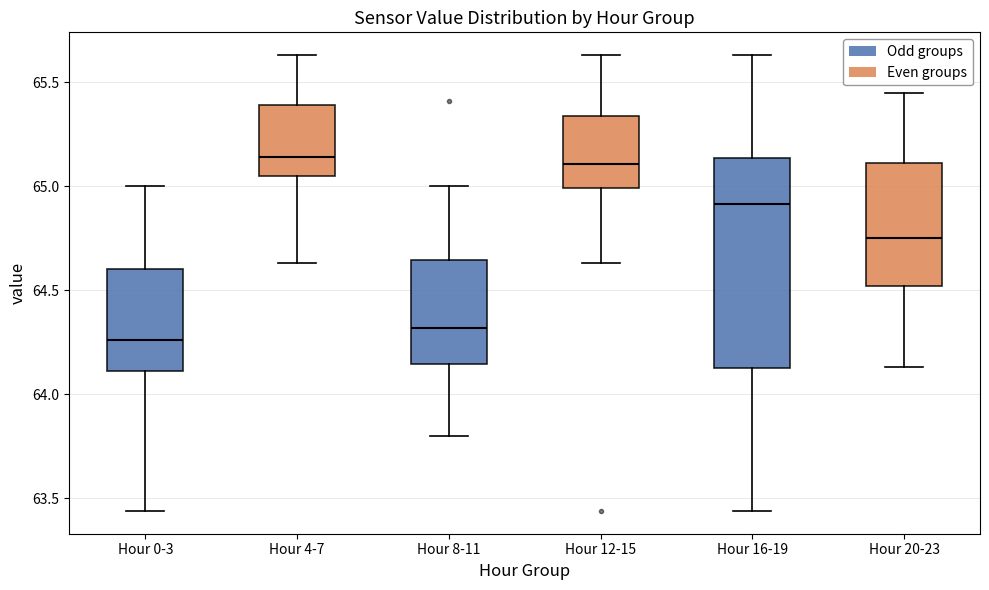

Reading left to right, transcribe this box plot: for each box, give where its median line is, the range the box spans, and where its two whiskers end, as read against the y-axis. The values are not printed on the chart, so give them approximately, as read against the axis.

Hour 0-3: median 64.25, box 64.10 to 64.60, whiskers 63.45 to 65.00
Hour 4-7: median 65.15, box 65.05 to 65.40, whiskers 64.65 to 65.65
Hour 8-11: median 64.30, box 64.15 to 64.65, whiskers 63.80 to 65.00
Hour 12-15: median 65.10, box 65.00 to 65.35, whiskers 64.65 to 65.65
Hour 16-19: median 64.90, box 64.15 to 65.15, whiskers 63.45 to 65.65
Hour 20-23: median 64.75, box 64.50 to 65.10, whiskers 64.15 to 65.45